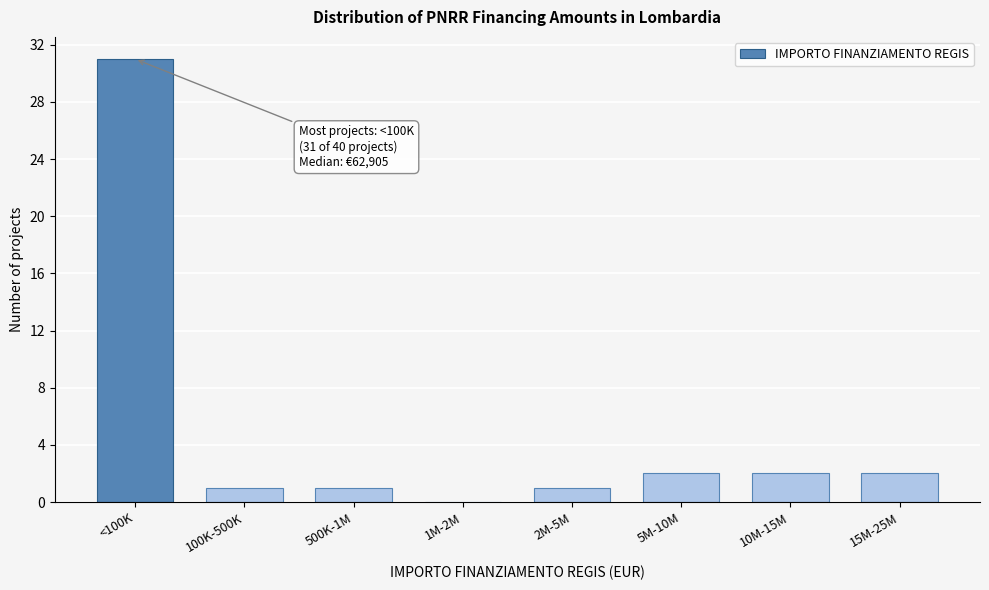

Reading right to left, transcribe all the data shown in this chart.

15M-25M=2	10M-15M=2	5M-10M=2	2M-5M=1	1M-2M=0	500K-1M=1	100K-500K=1	<100K=31